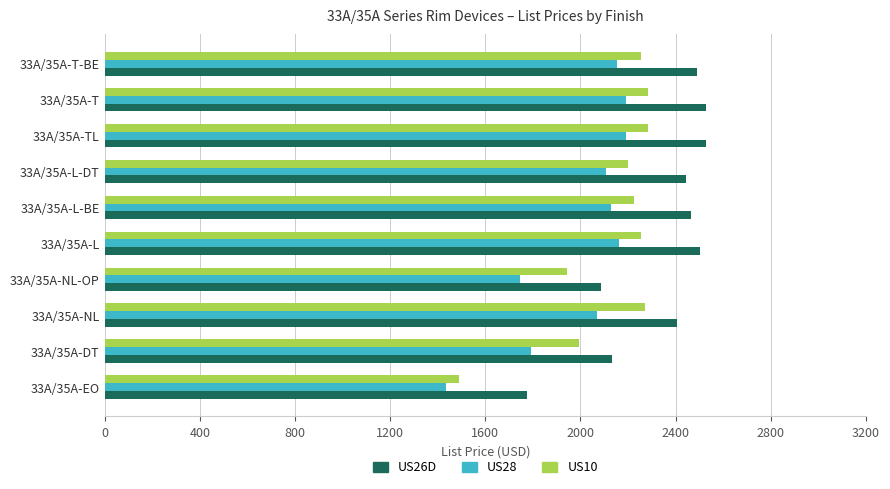

The value of US28 at 33A/35A-DT is 765. True or false?

False